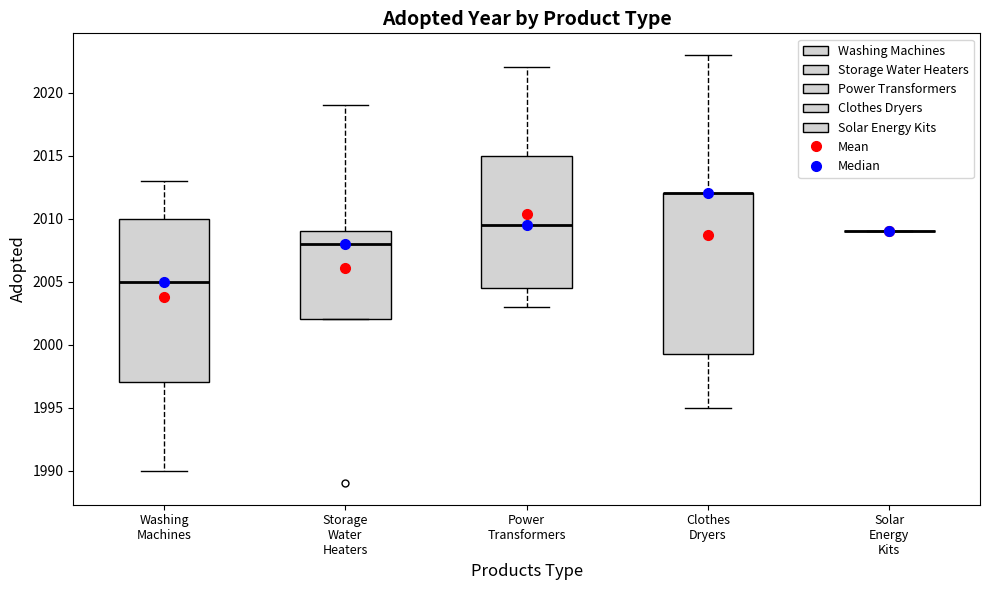

Where does the upper whisker of the box for Washing Machines end on the y-axis? The values are not printed on the chart, so give them approximately, as read against the axis.

2013.0